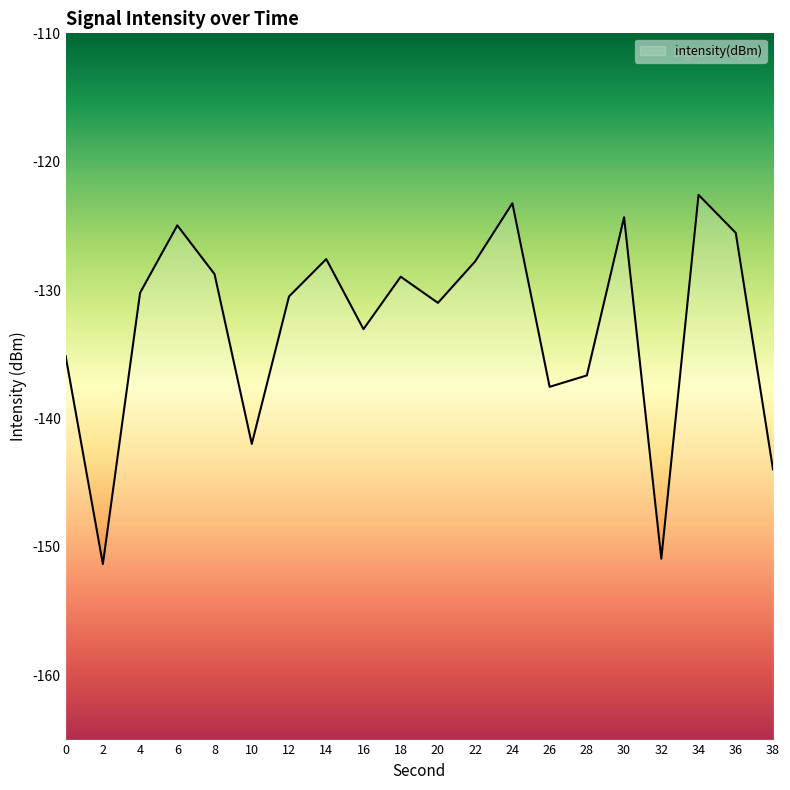

What is the change in value from 22 to 30?

+3.4